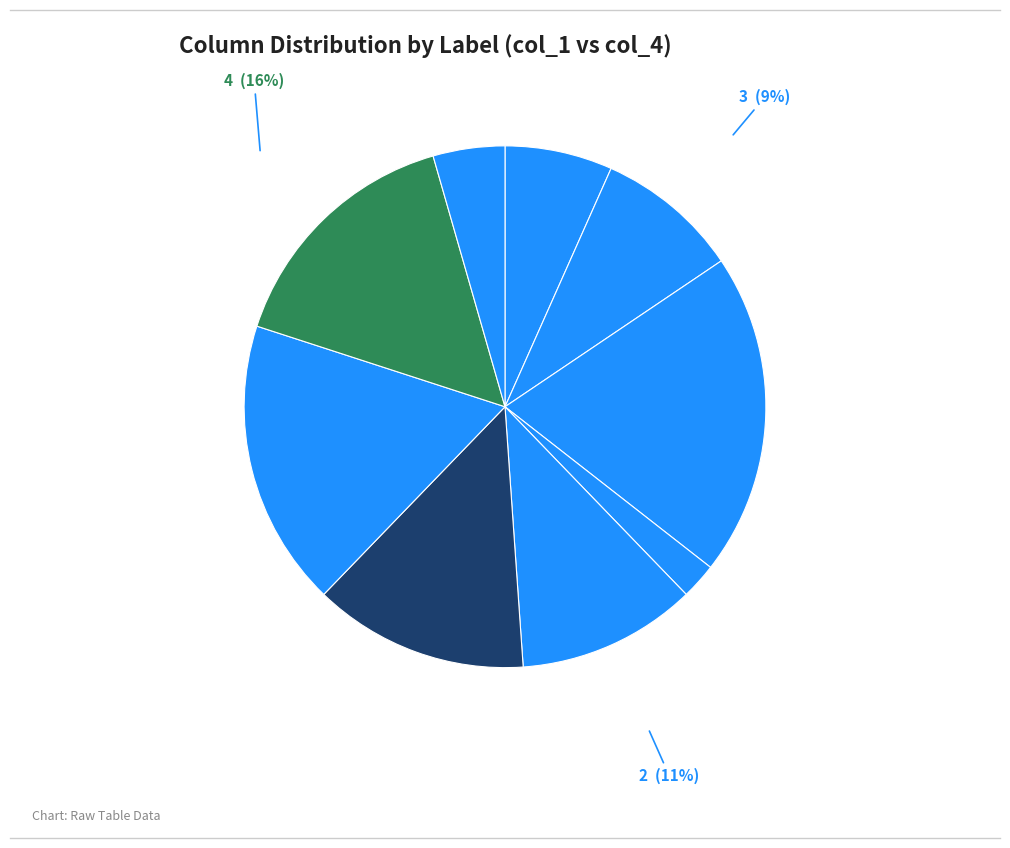

Count the number of slices in the pie.

9